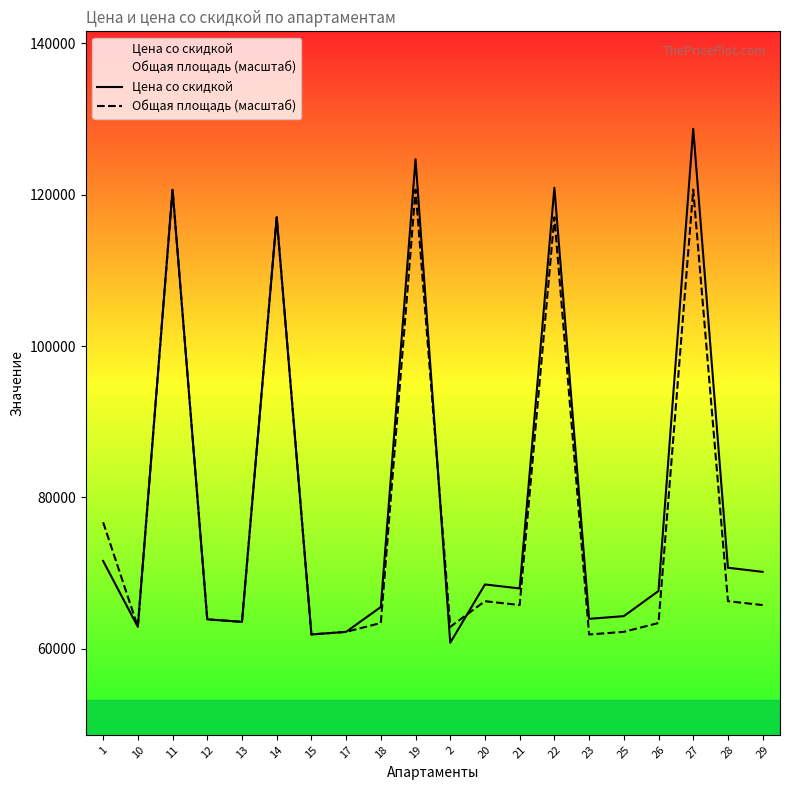

In Цена со скидкой, how many points are lower than both neighbors (excluding endpoints)?

6